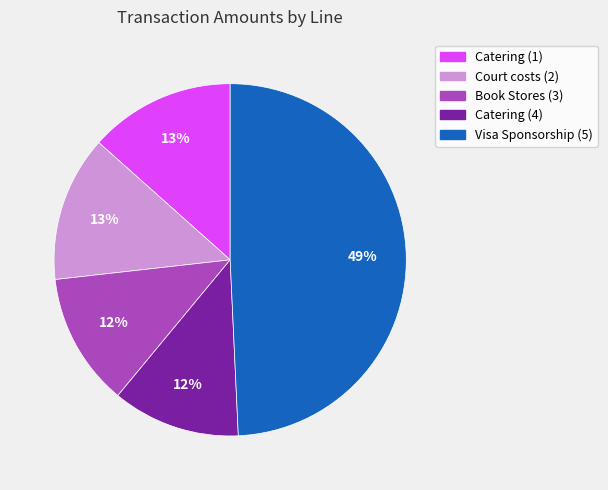

Is the sum of Catering (4) and Visa Sponsorship (5) greater than half?

Yes